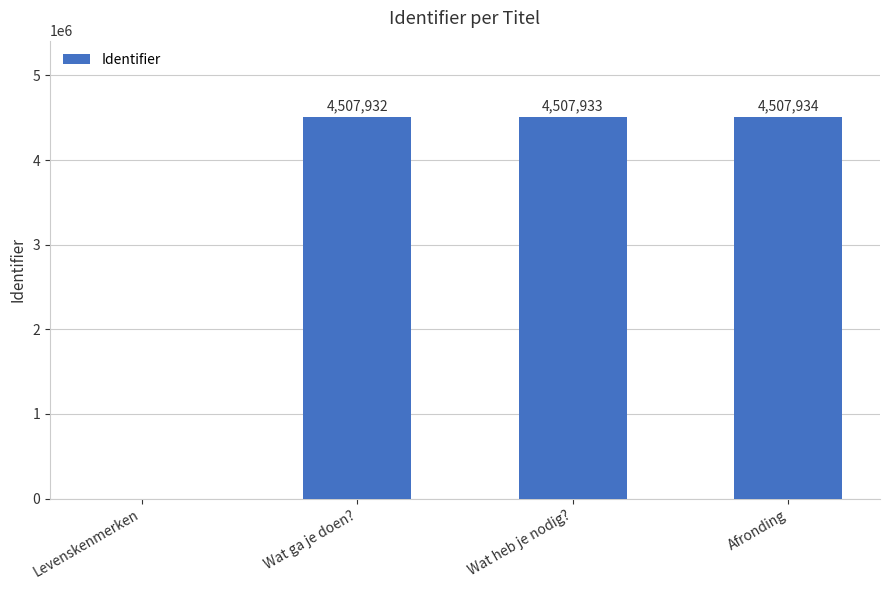

What is the difference between the values at Levenskenmerken and Wat heb je nodig??

4507933